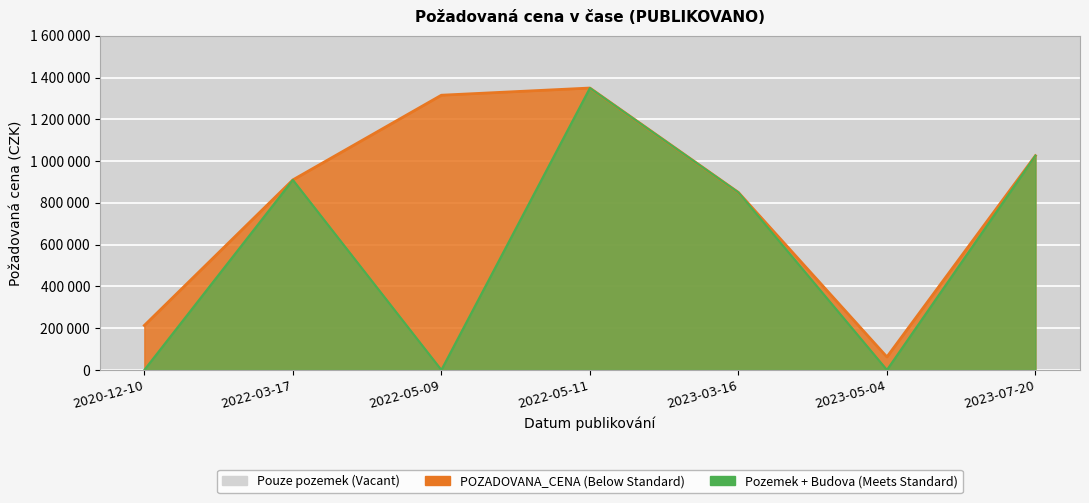

Reading left to right, what are all the values shown in this chart?

213000	910000	1315600	1350000	850000	62100	1026080